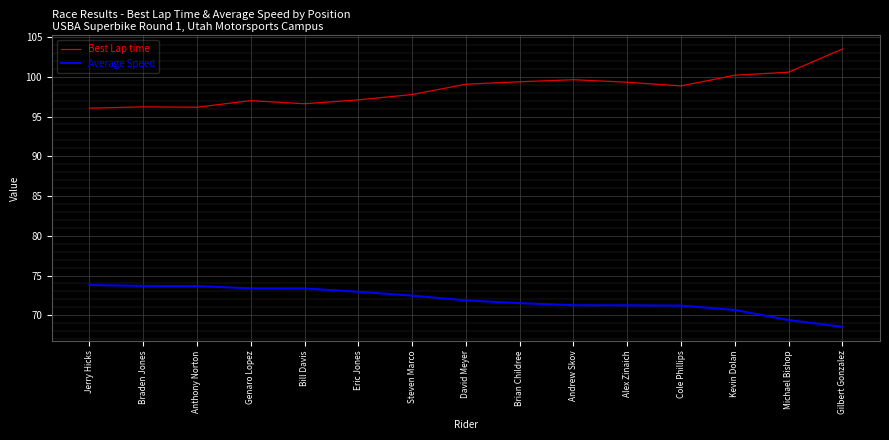

Is it true that Best Lap time equals 100.2 at Kevin Dolan?

True